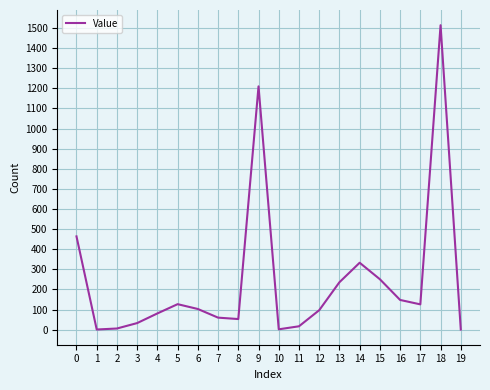

True or false: the data shows 464 at 0.

True